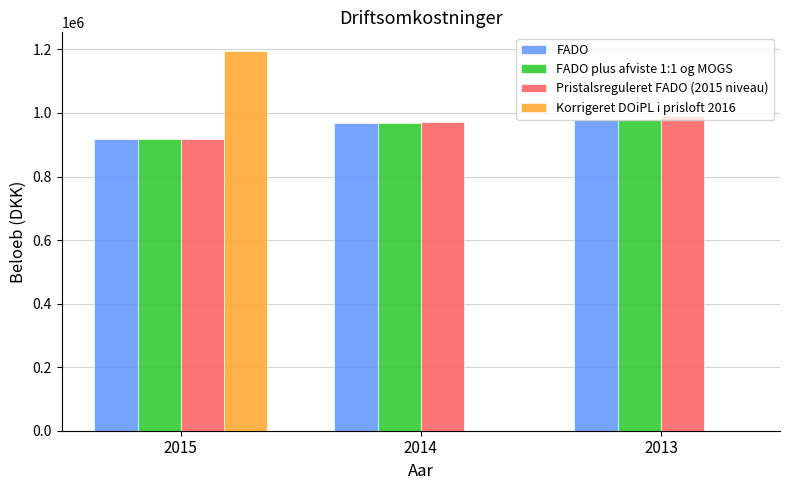

What is the average value of the FADO series?

955057.7